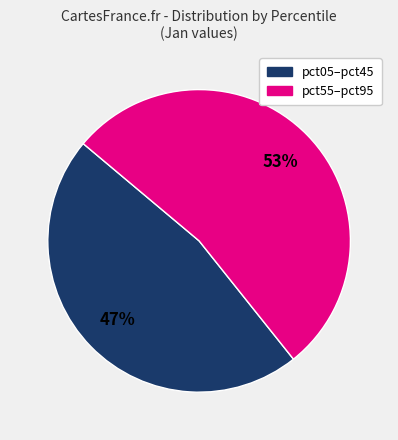

To the nearest percent, what is the difference between the largest and smallest slice percentages?

6%